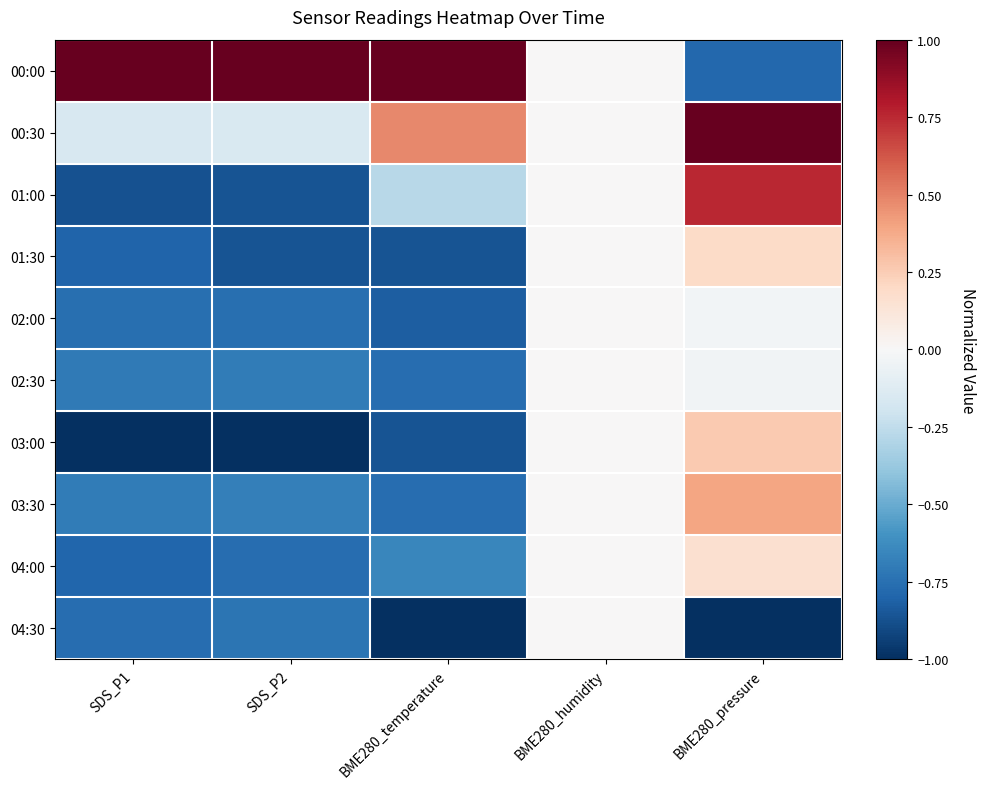

Which has a higher value, SDS_P1 or BME280_humidity?

SDS_P1